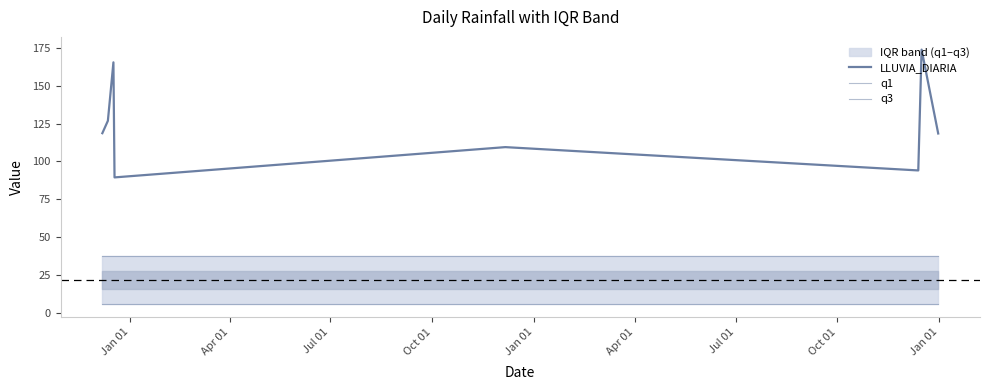

What is the sum of all q1 values?

44.8